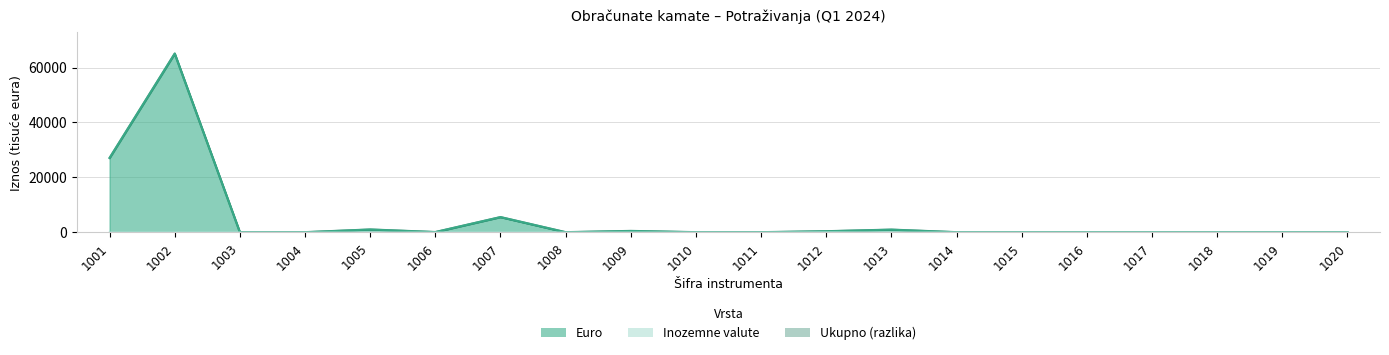

How many interior local peaks does the Ukupno series have?

5